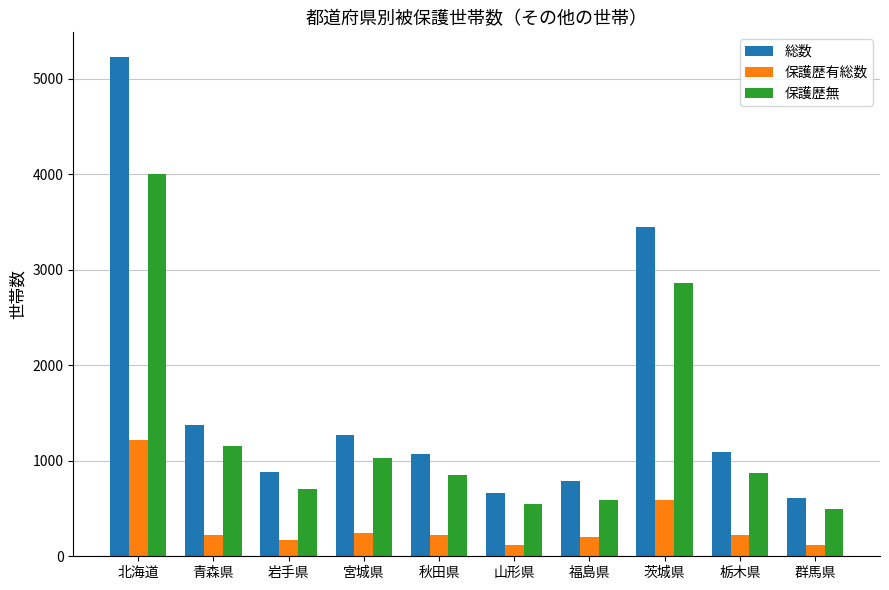

Is the value of 保護歴有総数 at 岩手県 greater than the value of 保護歴無 at 群馬県?

No